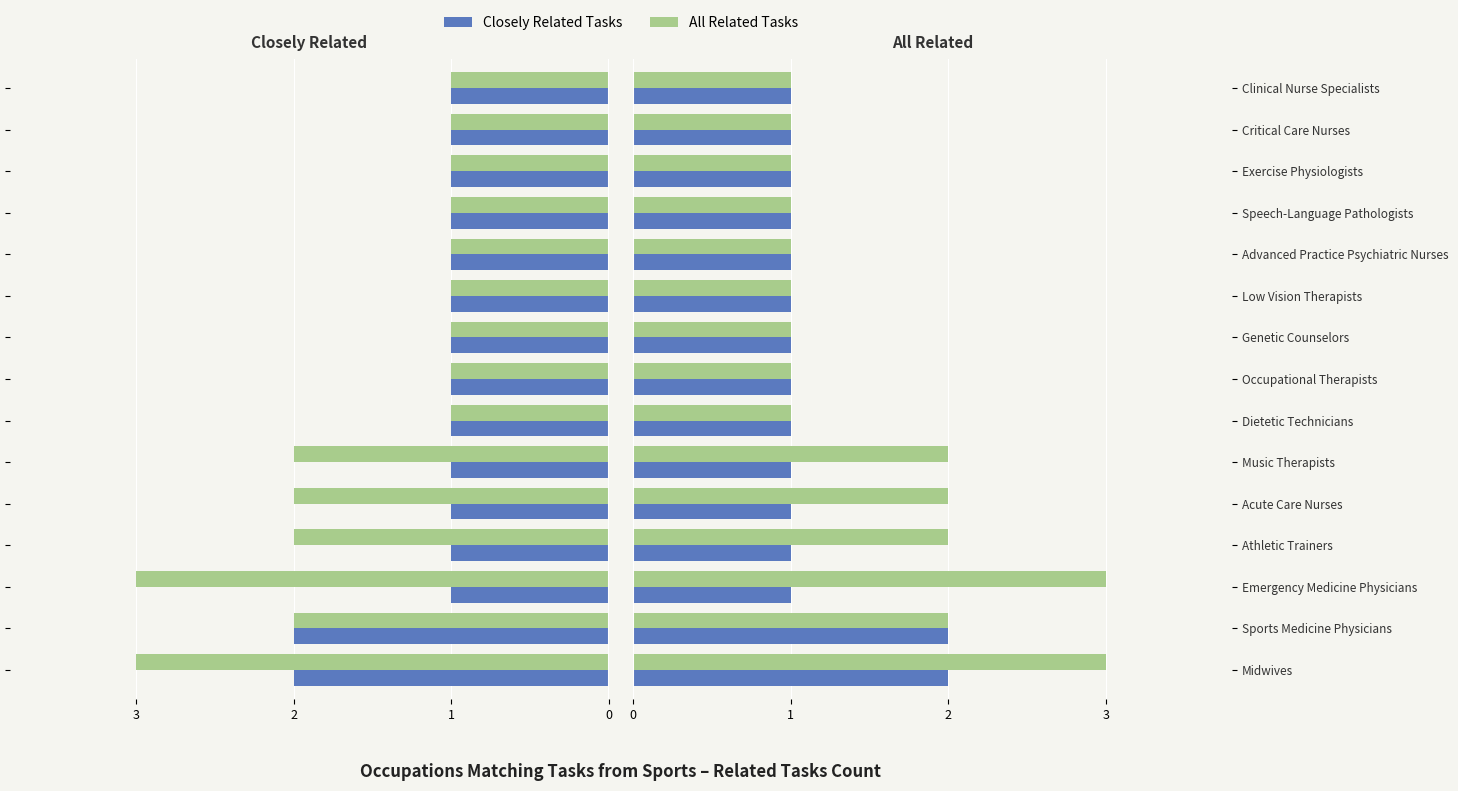

Is it true that Closely Related Tasks equals 1 at Acute Care Nurses?

True